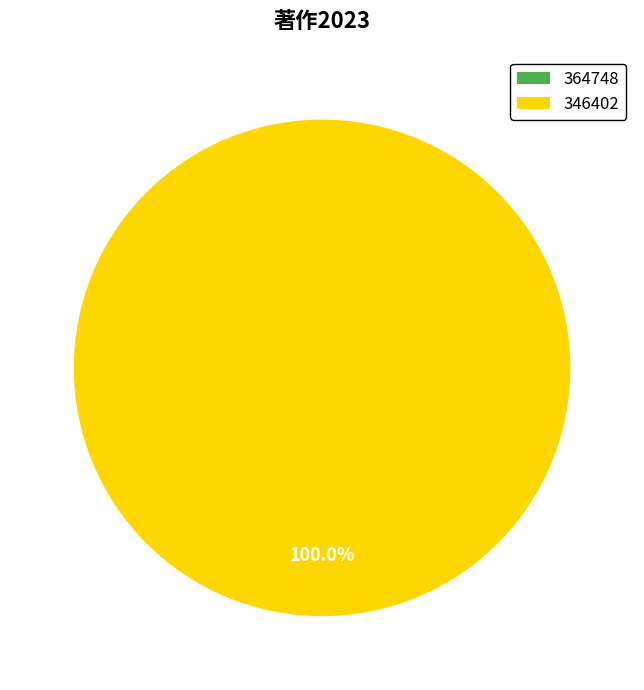

How many segments does this pie chart have?

2